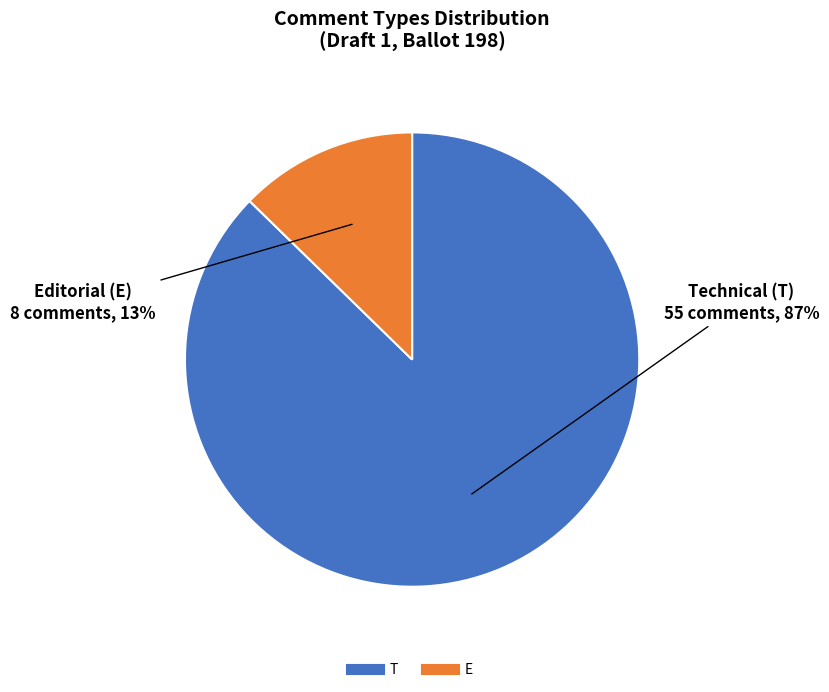

Rank the categories by value from highest to lowest.

T, E